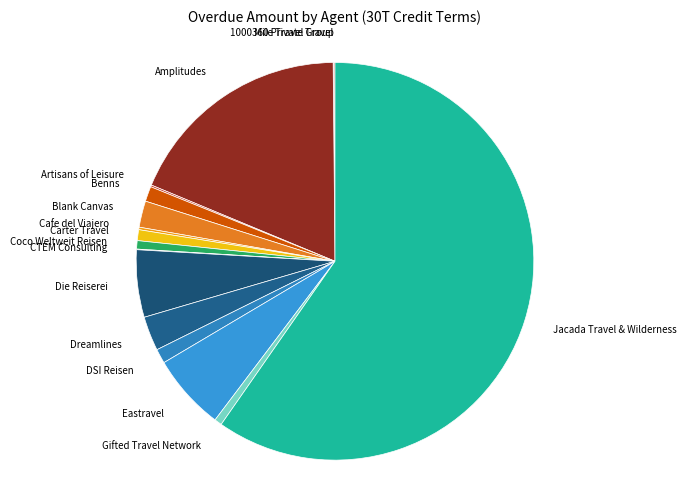

What is the largest slice in the pie chart?

Jacada Travel & Wilderness